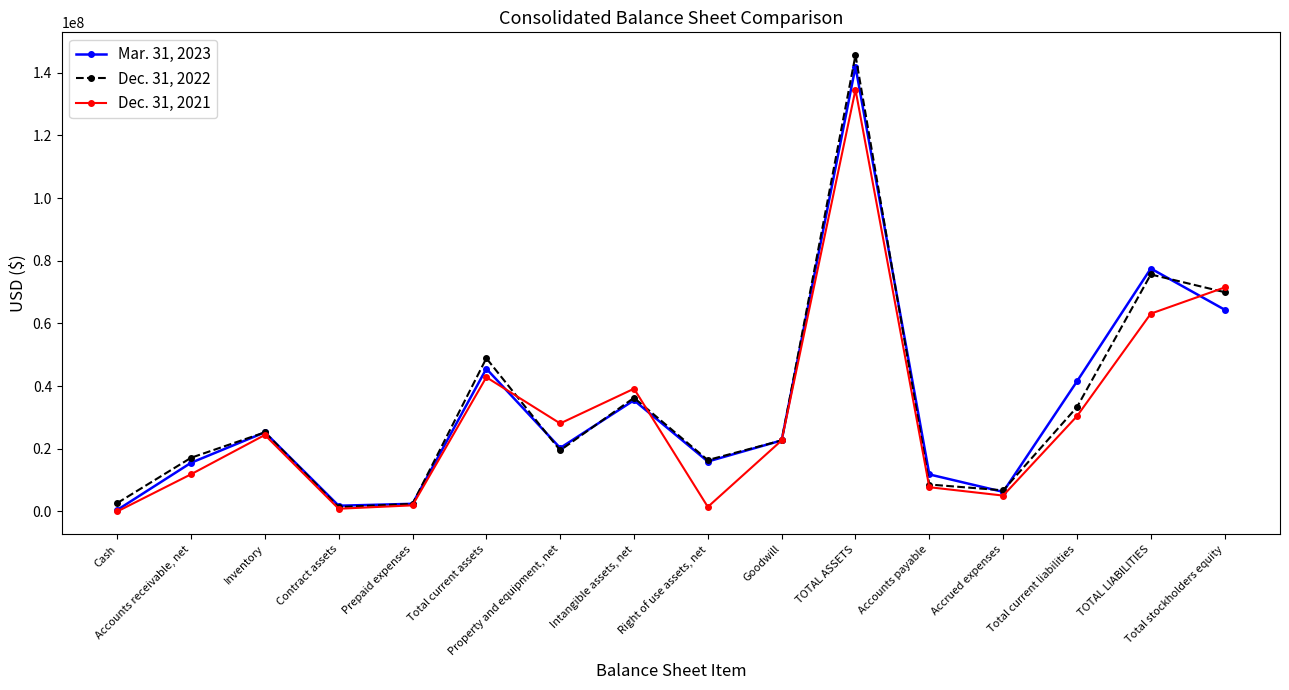

What is the difference between the Dec. 31, 2021 values at Goodwill and Property and equipment, net?

5421387